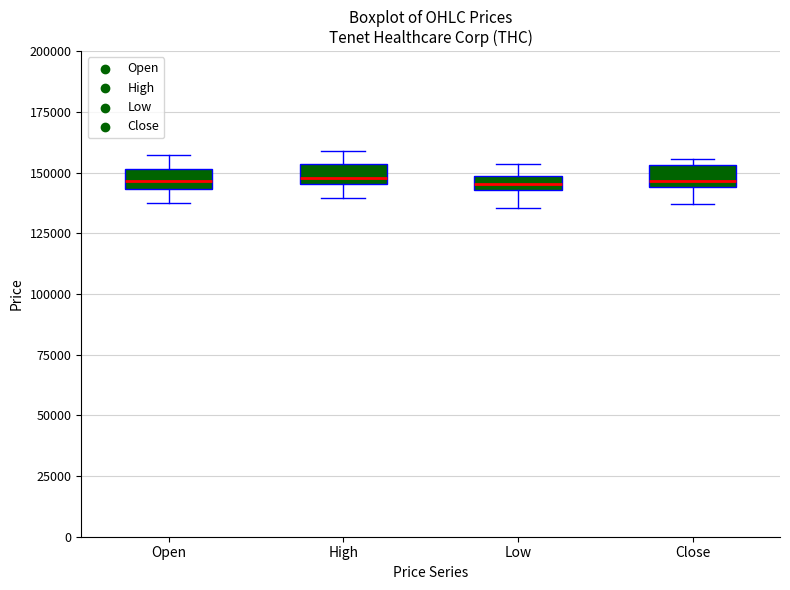

Where is the lower edge of the box for Low on the y-axis? The values are not printed on the chart, so give them approximately, as read against the axis.

145000